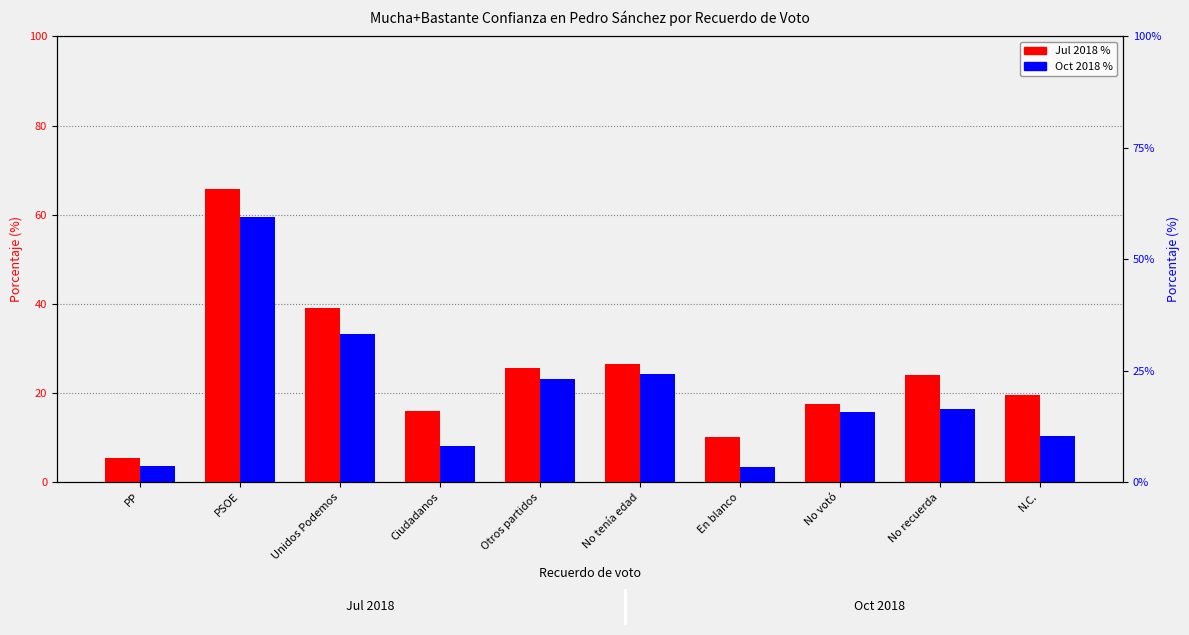

Reading left to right, what are all the values shown in this chart?

Jul 2018 %: 5.3	65.8	39.0	16.0	25.6	26.5	10.2	17.5	24.1	19.6
Oct 2018 %: 3.6	59.4	33.3	8.1	23.2	24.3	3.3	15.7	16.3	10.4